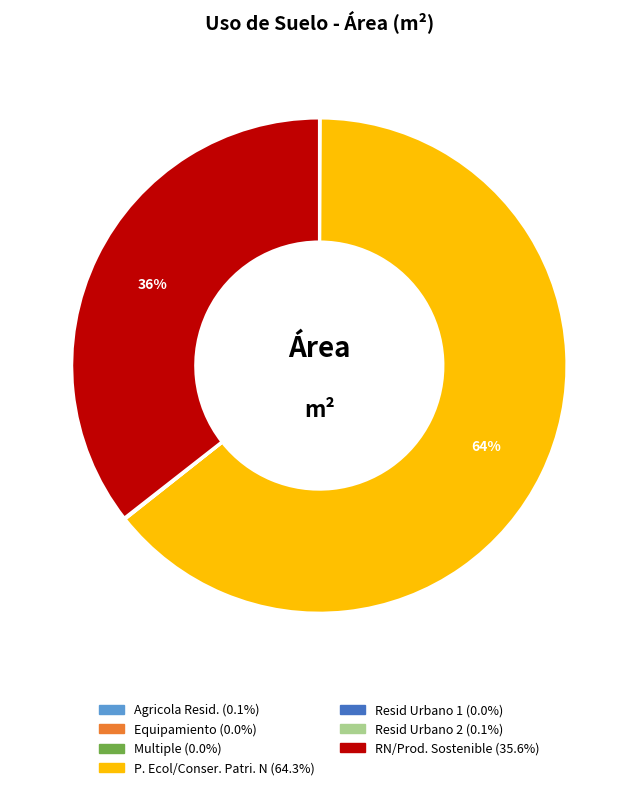

What is the largest slice in the pie chart?

P. Ecol/Conser. Patri. N